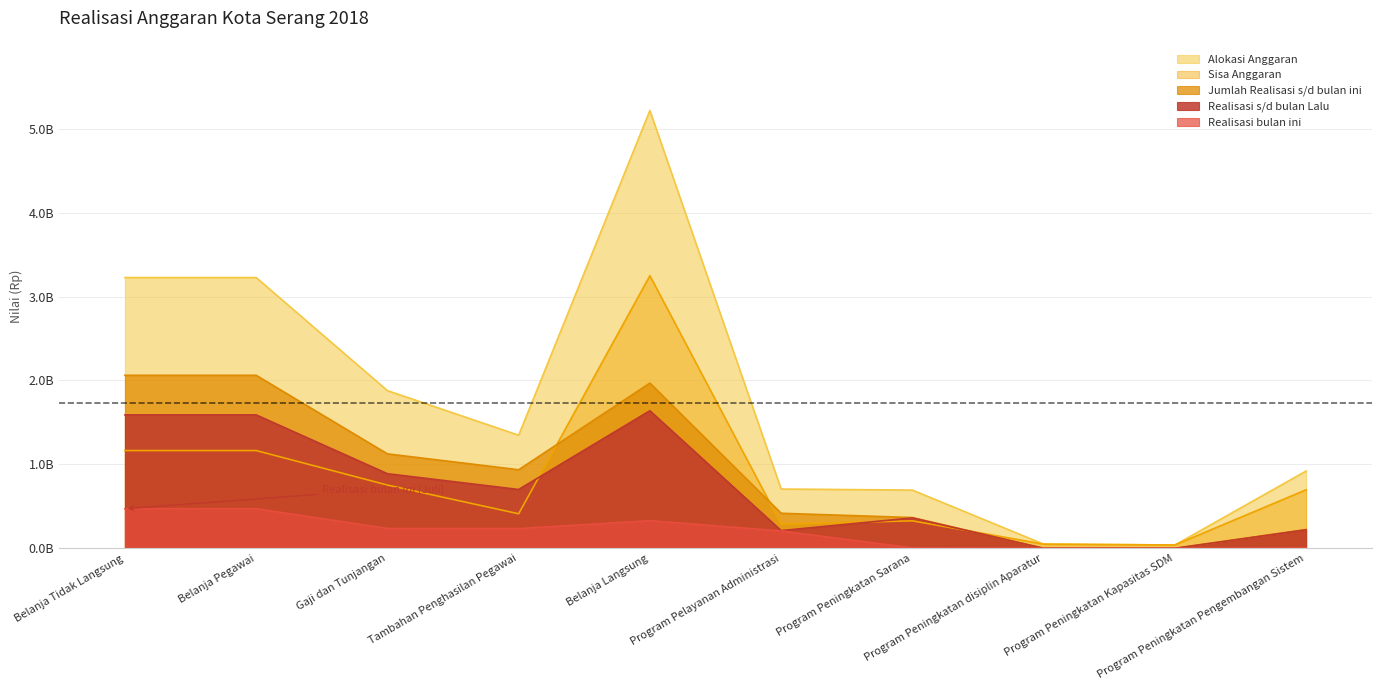

Reading left to right, extract all data points from this chart.

Realisasi s/d bulan Lalu: 1589673001	1589673001	888873001	700800000	1639464150	211059750	361988150	0	0	220690000
Realisasi bulan ini: 471639220	471639220	236439220	235200000	329034150	206421650	4500000	0	0	2800000
Jumlah Realisasi s/d bulan ini: 2061312221	2061312221	1125312221	936000000	1968498300	417481400	366488150	0	0	223490000
Sisa Anggaran: 1164727695	1164727695	753400455	411327240	3248405460	288580360	326998850	49530000	39260000	697010000
Alokasi Anggaran: 3226039916	3226039916	1878712676	1347327240	5216903760	706061760	693487000	49530000	39260000	920500000